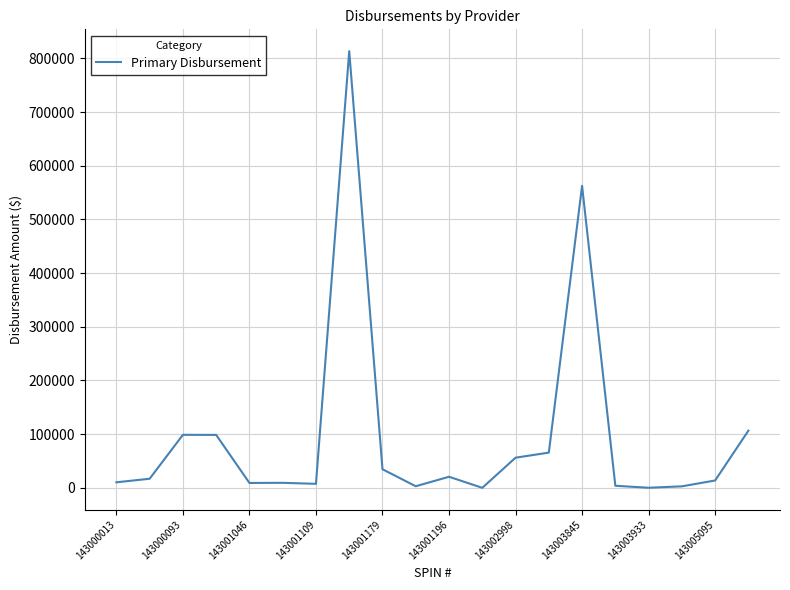

What is the maximum value shown in the chart?

813445.0